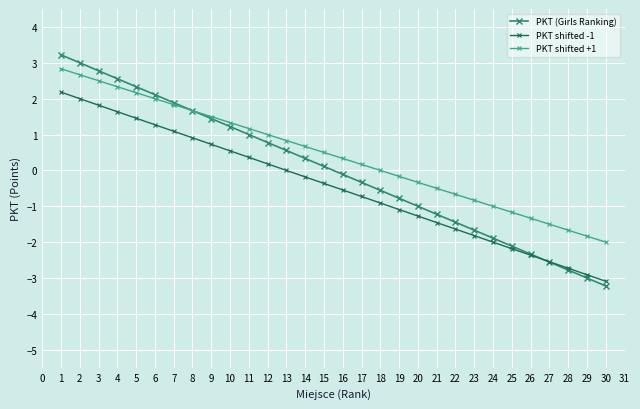

What is the value of the PKT (Girls Ranking) point at the 13th from the left?

0.6